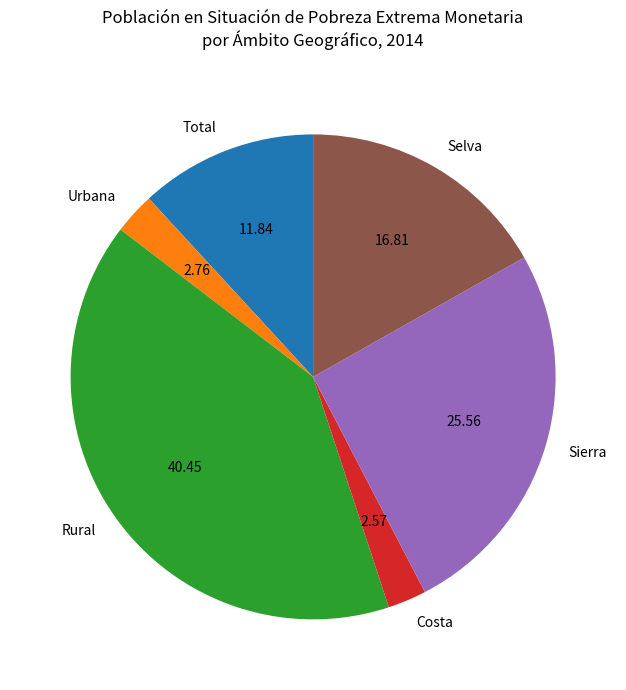

Which category has the biggest portion of the pie?

Rural